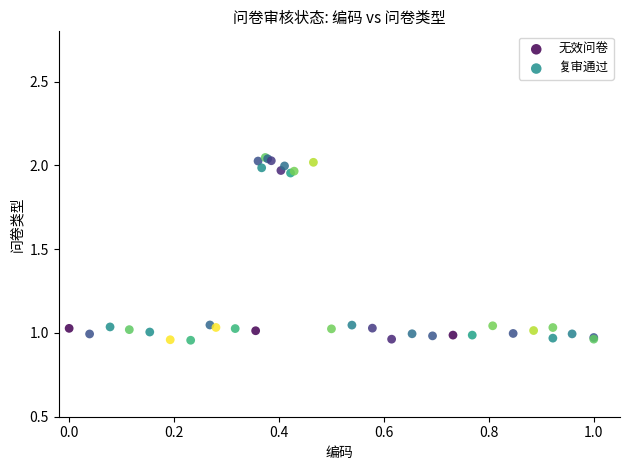

Which series has the largest Y range (max minus min)?

复审通过